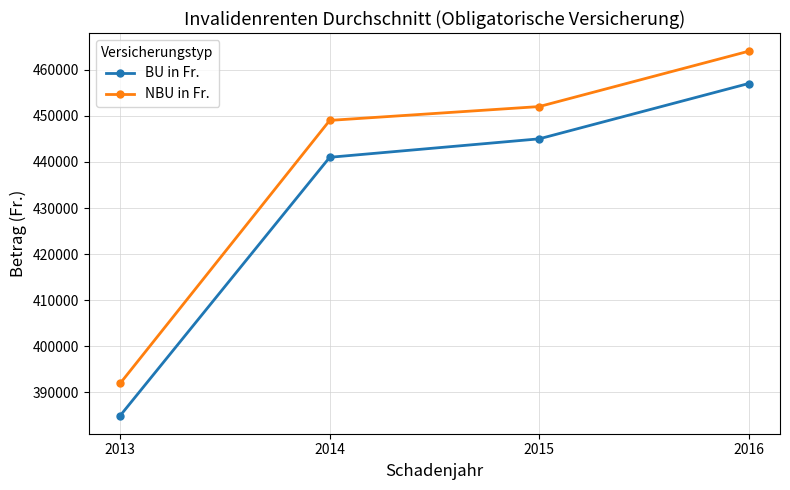

List the series in order of their overall mean, lowest first.

BU in Fr., NBU in Fr.